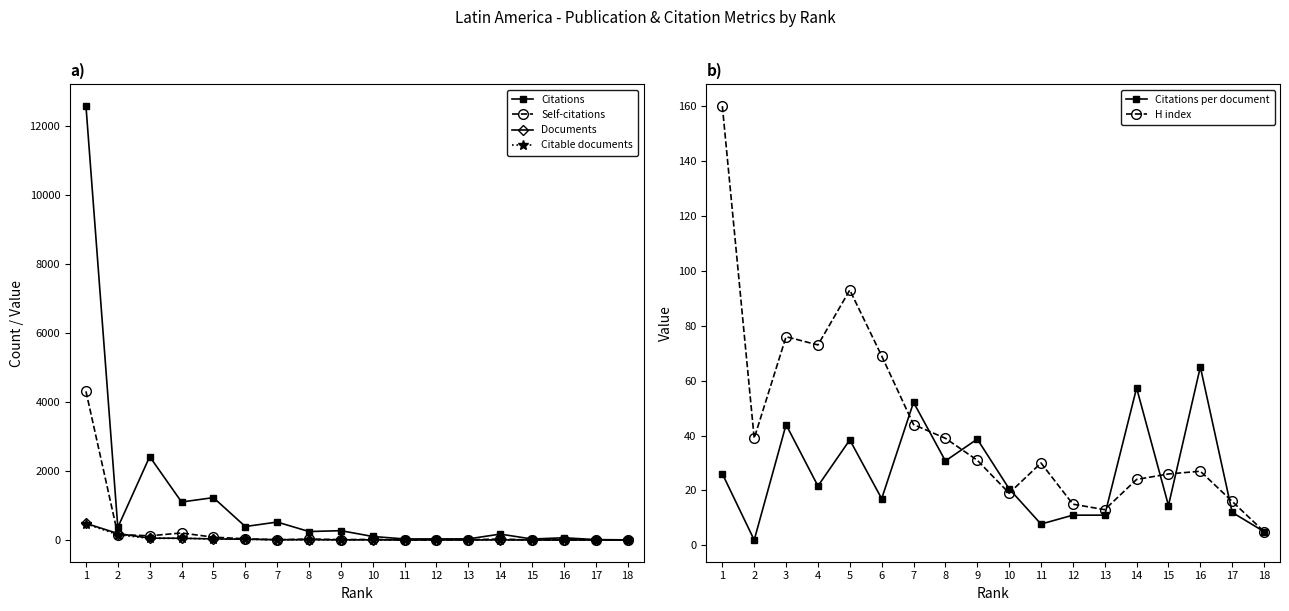

How many categories are shown in the chart?

18